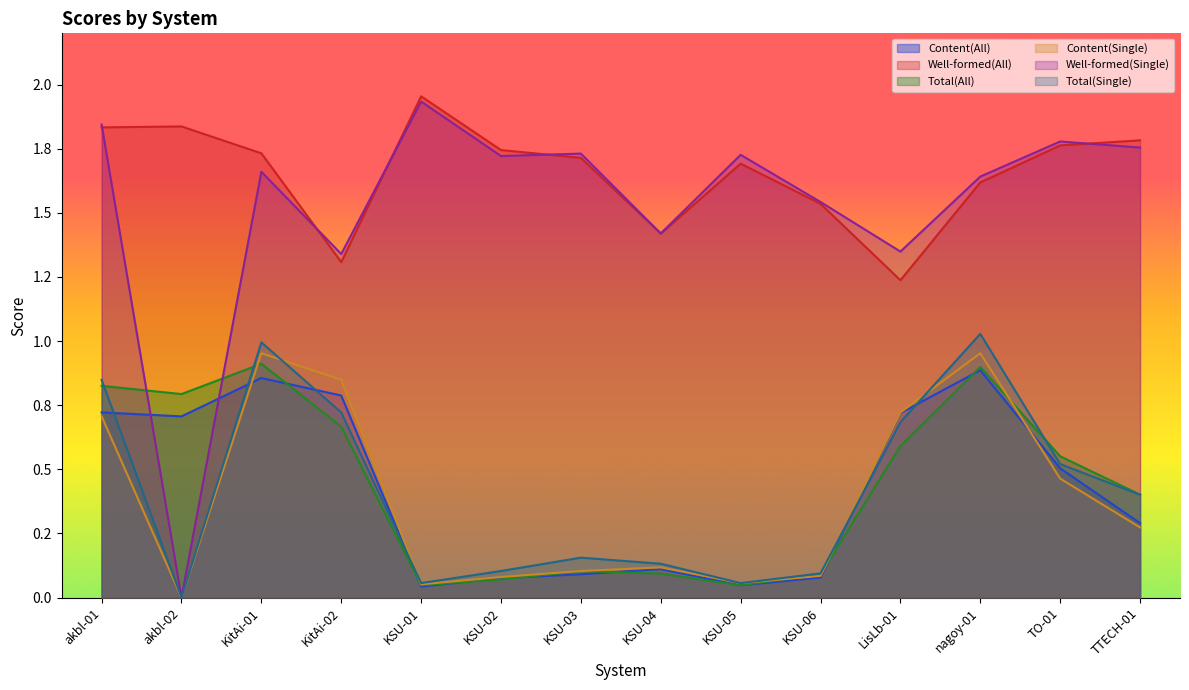

Which category has the lowest value in the Total(Single) series?

akbl-02